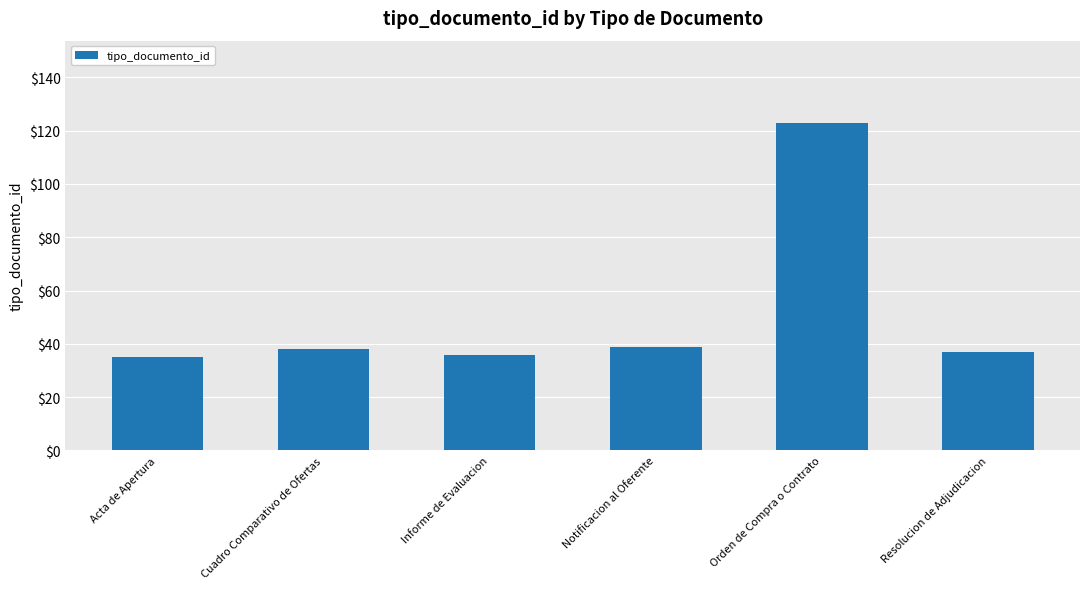

What position from the right is Notificacion al Oferente?

3